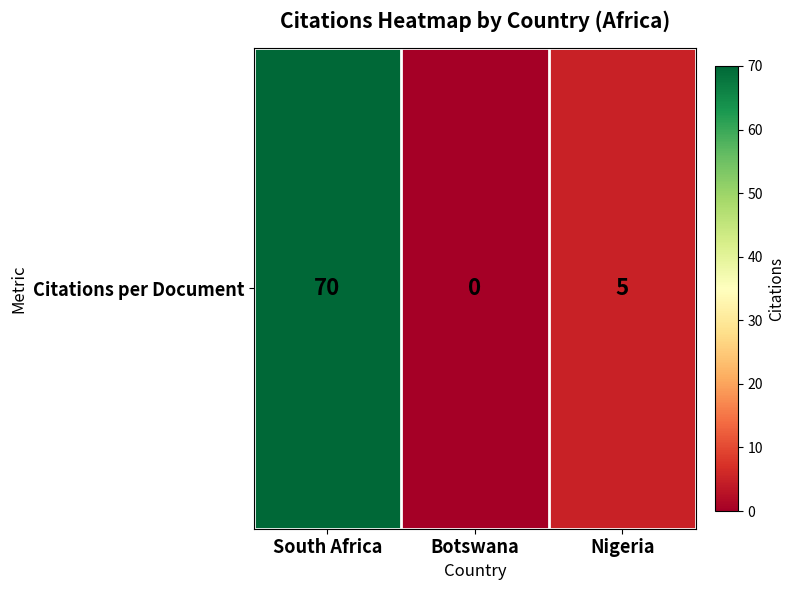

List the labels in order of value, smallest first.

Botswana, Nigeria, South Africa